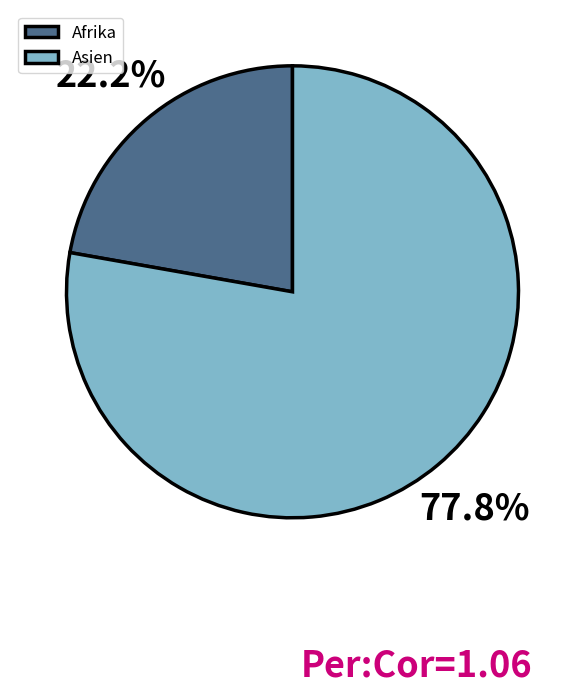

What percentage is the Afrika slice, to the nearest percent?

22%